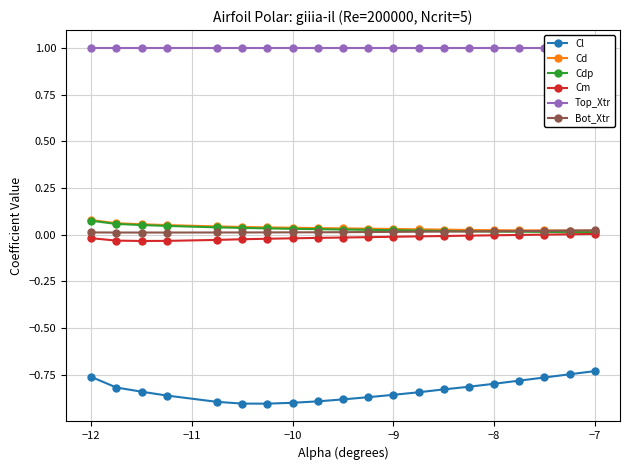

Is it true that Cl equals -0.6 at −10?

False